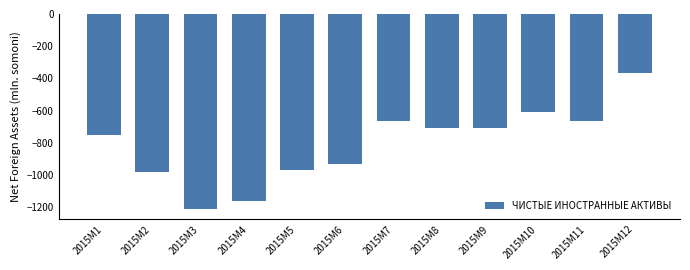

What is the greatest value displayed?

-365.6